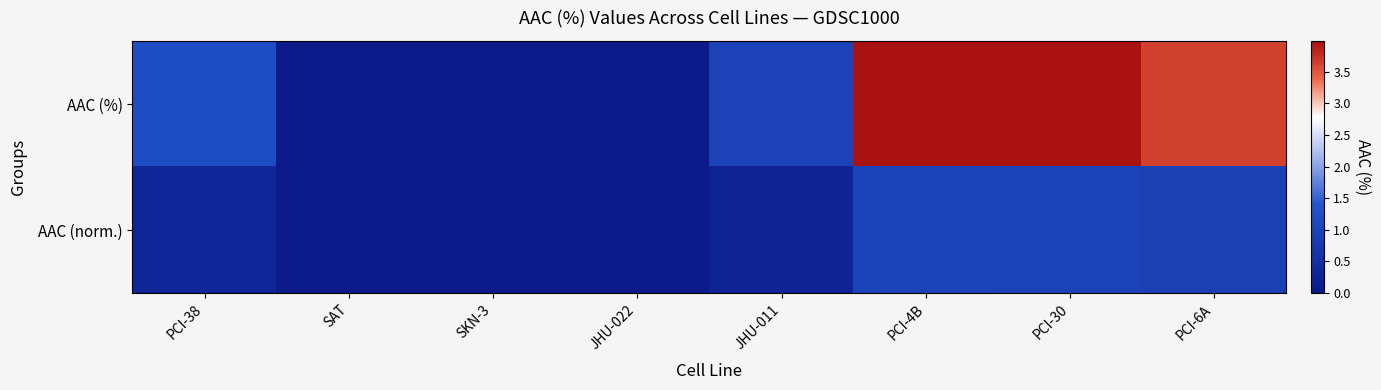

At which category is the sum across all series the highest?

PCI-4B